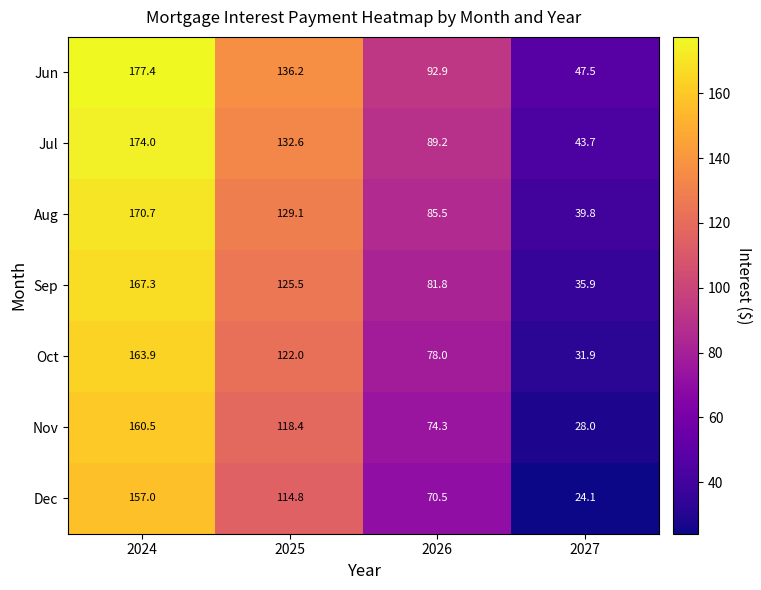

The value of Aug at 2026 is 19.0. True or false?

False